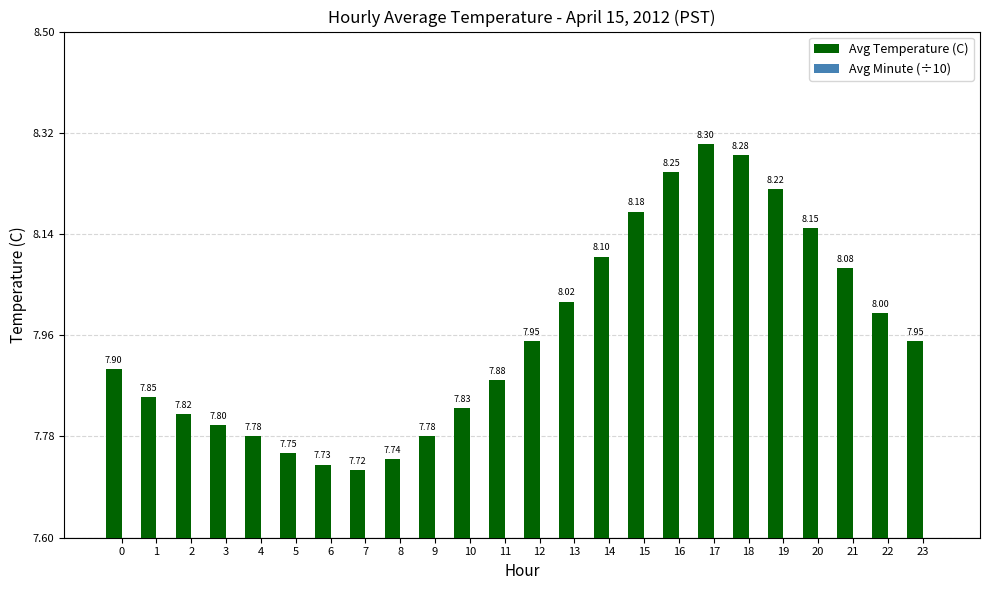

What is the minimum value for Avg Temperature (C)?

7.7